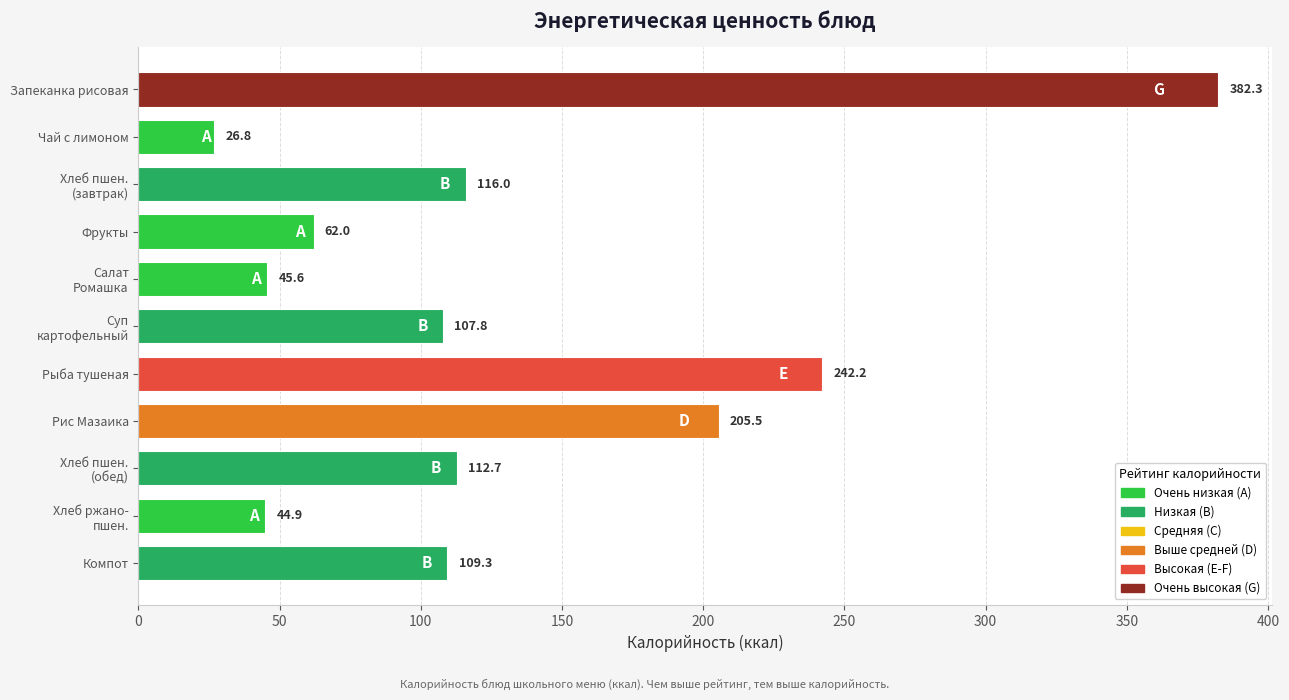

The chart shows a value of 25.0 at Фрукты. True or false?

False